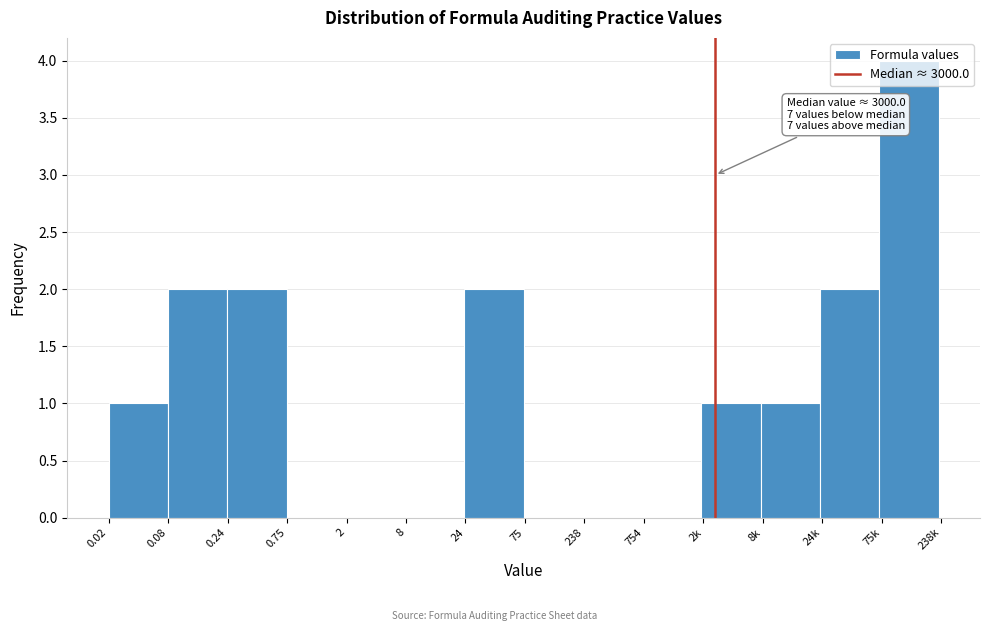

Between 75k and 754, which is larger?

75k